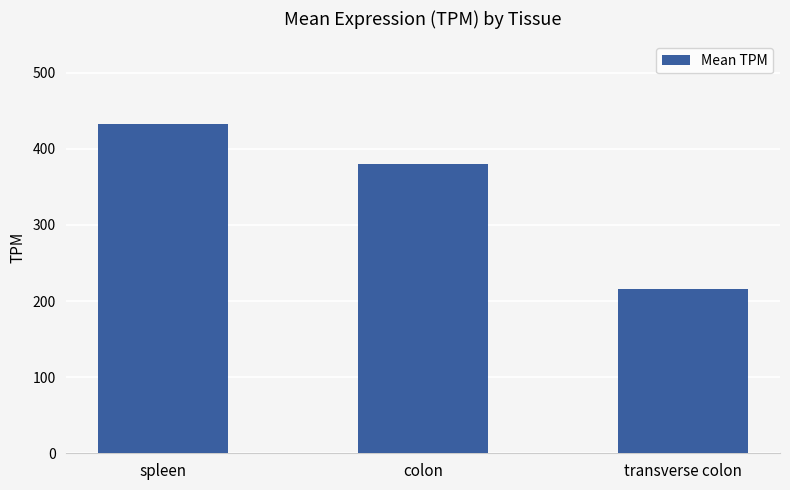

Where does the data first go above 380?

spleen